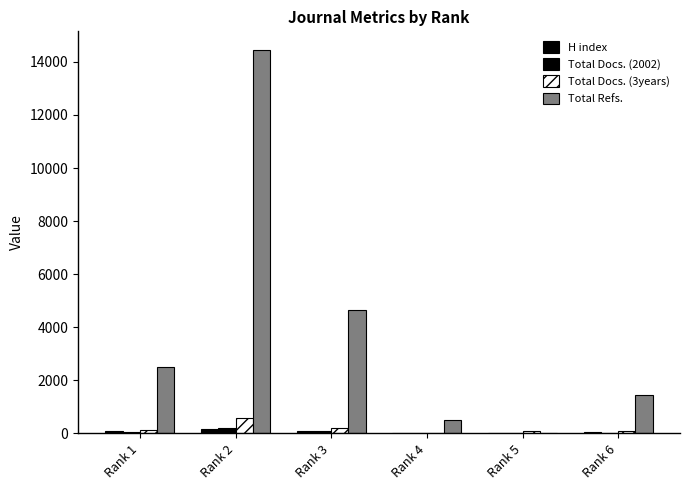

How many positive values does the Total Refs. series have?

5